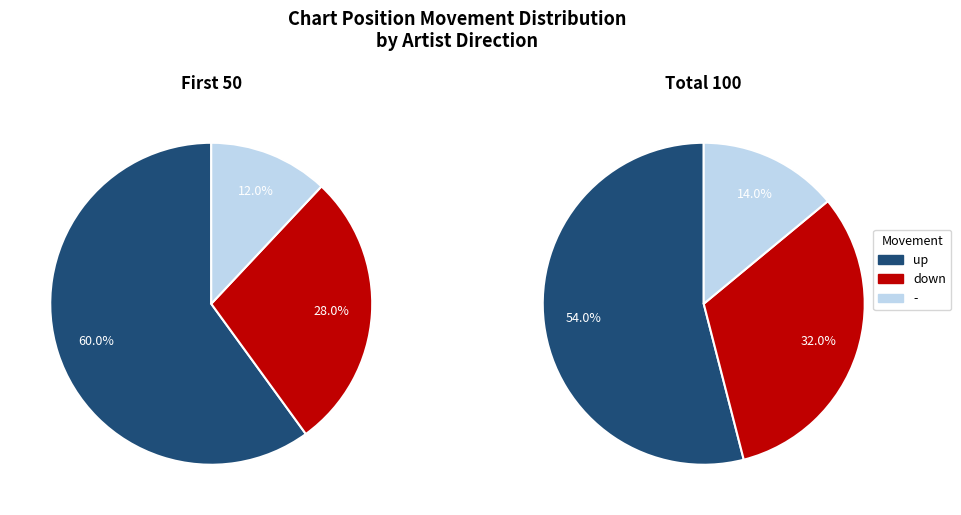

To the nearest percent, what percentage of the pie is up?

54%